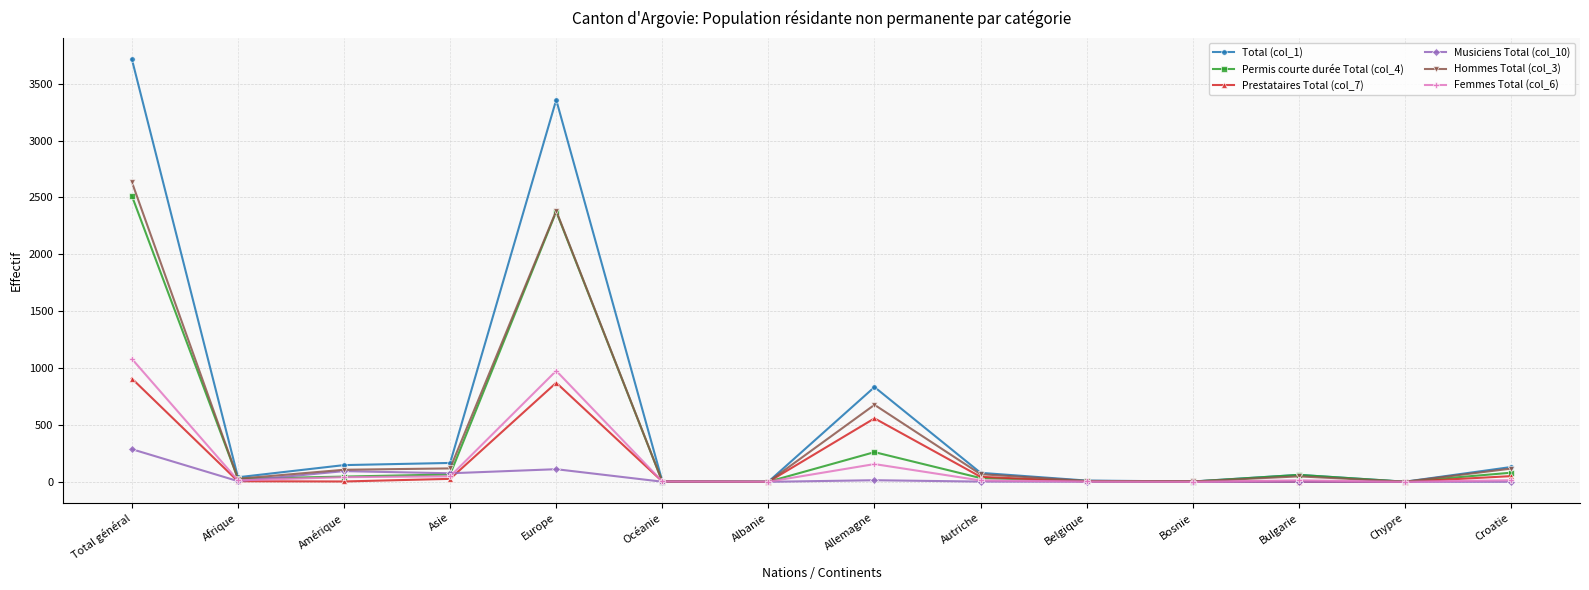

What is the value of the Total (col_1) point at the 13th from the left?

1